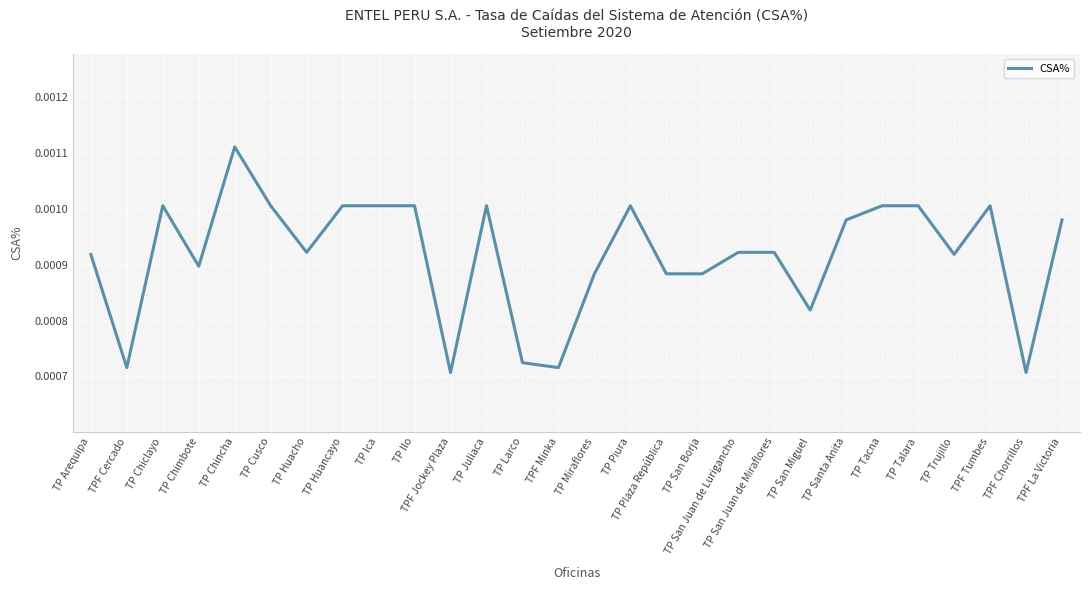

At which category does the data reach its first local peak?

TP Chiclayo